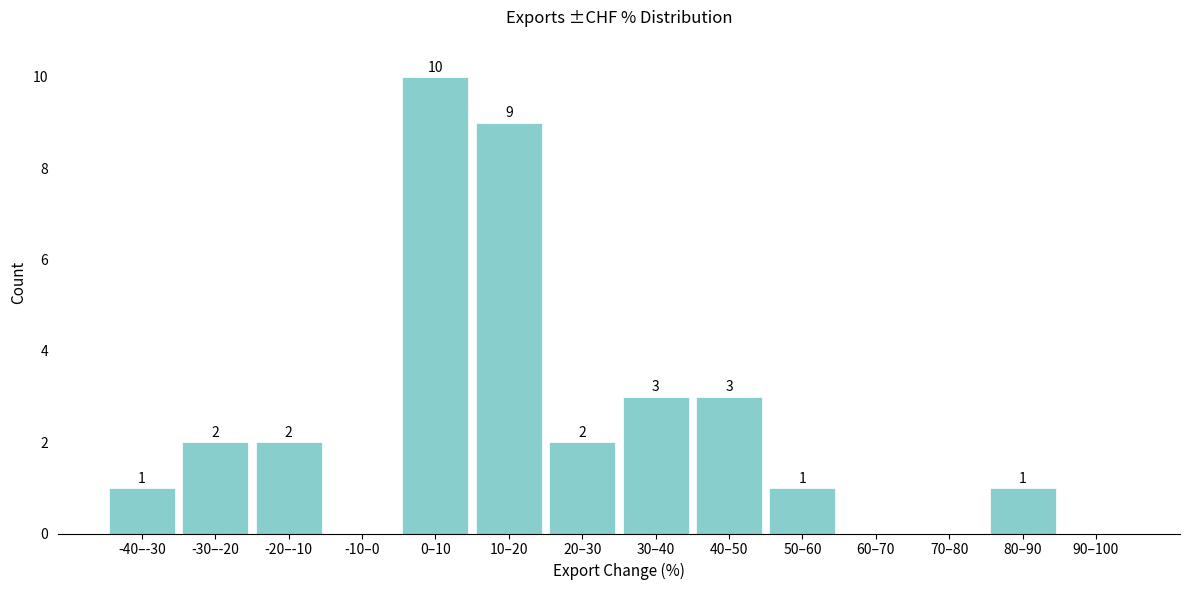

Reading right to left, transcribe all the data shown in this chart.

90–100=0	80–90=1	70–80=0	60–70=0	50–60=1	40–50=3	30–40=3	20–30=2	10–20=9	0–10=10	-10–0=0	-20–-10=2	-30–-20=2	-40–-30=1